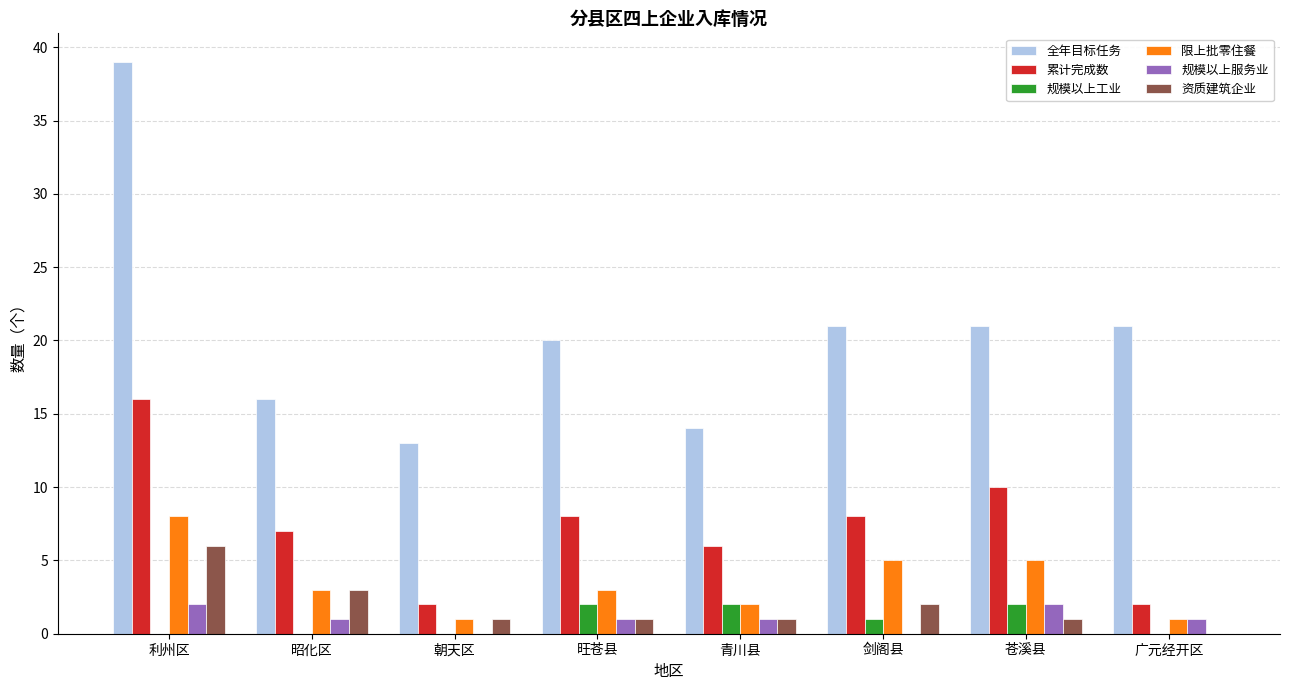

Is it true that 限上批零住餐 equals 8 at 利州区?

True